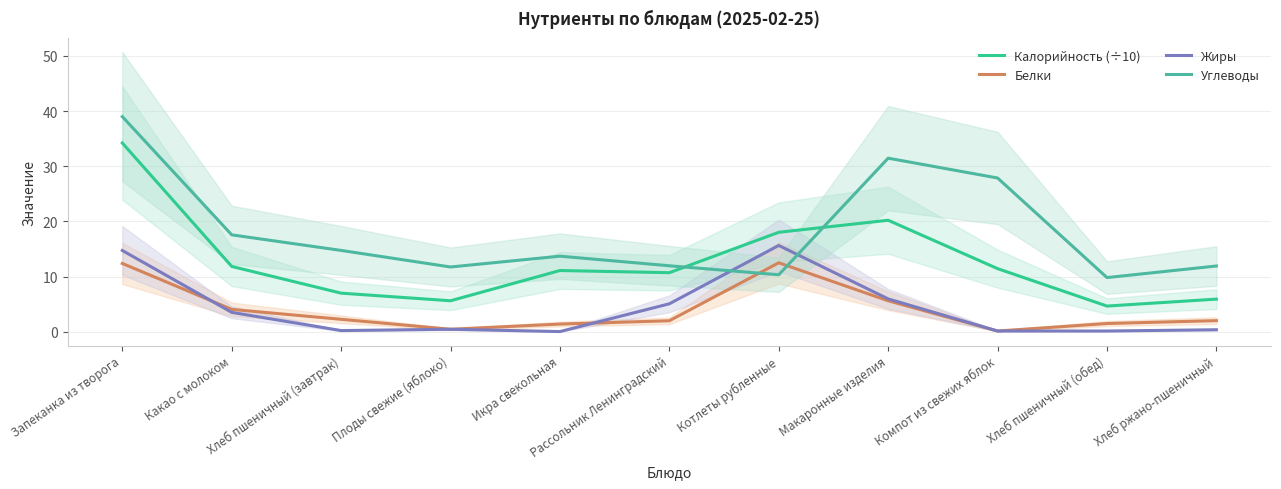

What is the label of the 5th point from the right?

Котлеты рубленные